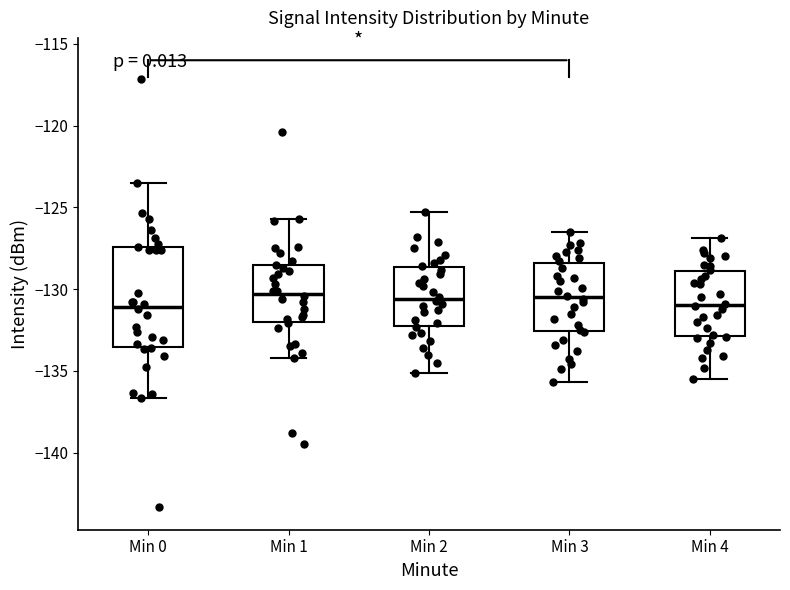

Reading left to right, read every box against the y-axis: the position of its median line, the range the box covers, and the ends of its whiskers. The values are not printed on the chart, so give them approximately, as read against the axis.

Min 0: median -131.0, box -133.5 to -127.5, whiskers -136.5 to -123.5
Min 1: median -130.5, box -132.0 to -128.5, whiskers -134.0 to -125.5
Min 2: median -130.5, box -132.0 to -128.5, whiskers -135.0 to -125.5
Min 3: median -130.5, box -132.5 to -128.5, whiskers -135.5 to -126.5
Min 4: median -131.0, box -133.0 to -129.0, whiskers -135.5 to -127.0